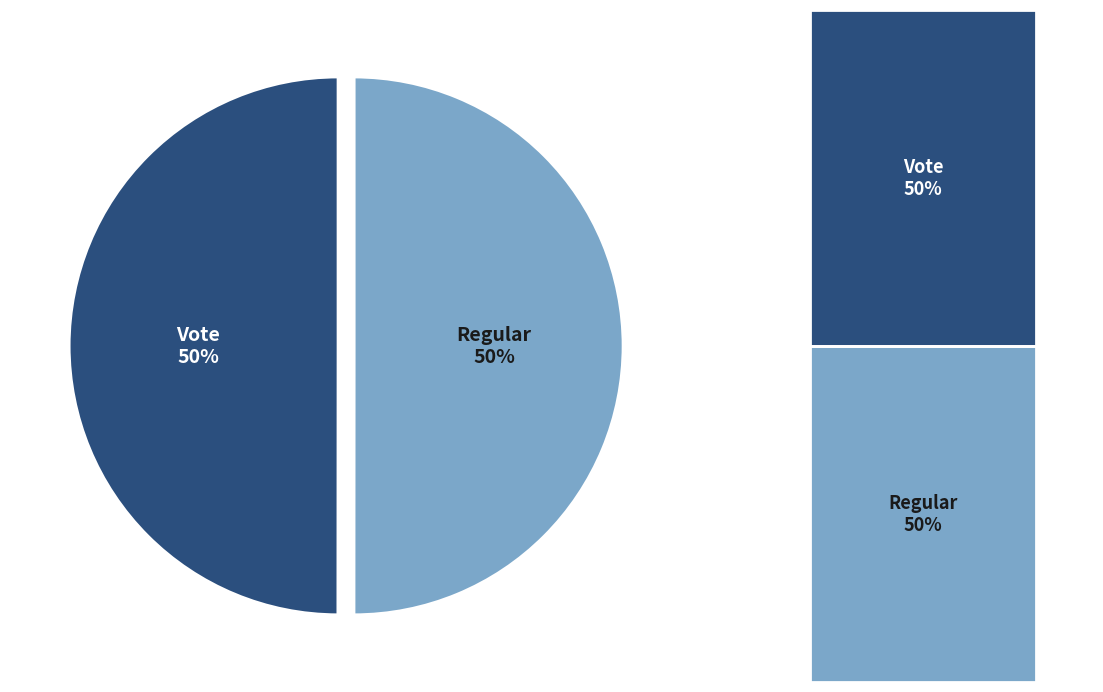

What is the ratio of the value at Vote to the value at Regular?

1.0